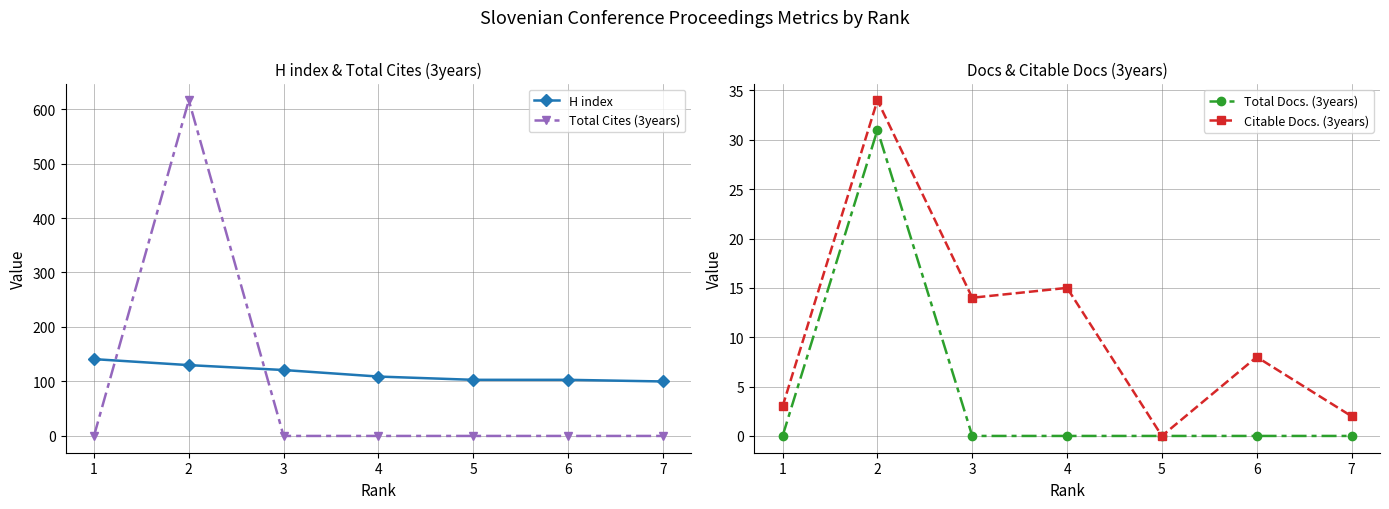

Which series has the widest spread of values?

Total Cites (3years)